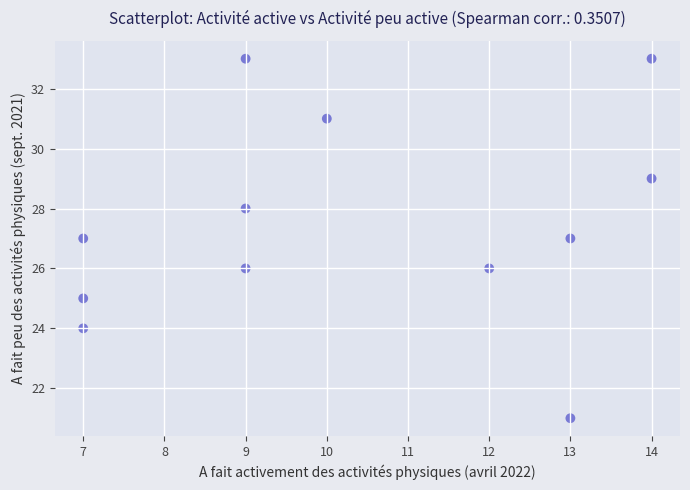

What is the average Y value?

28